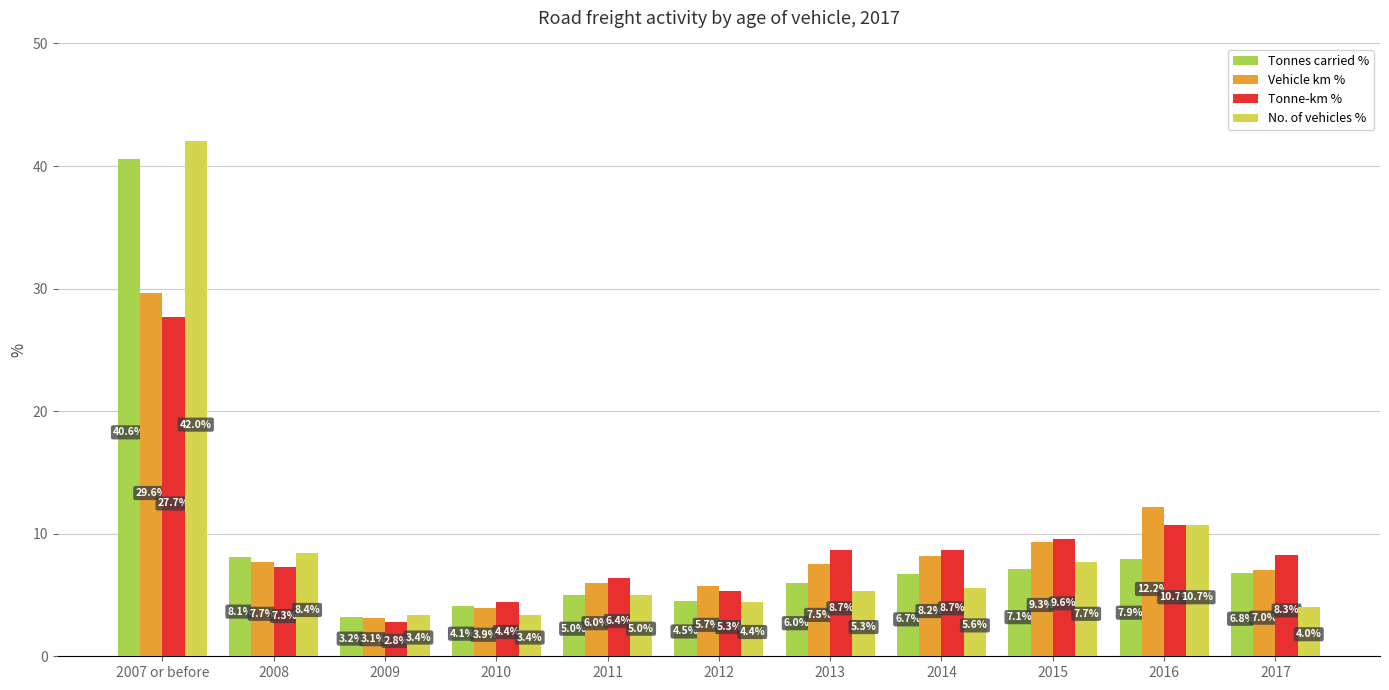

Which series changed the most between 2008 and 2012?

No. of vehicles %